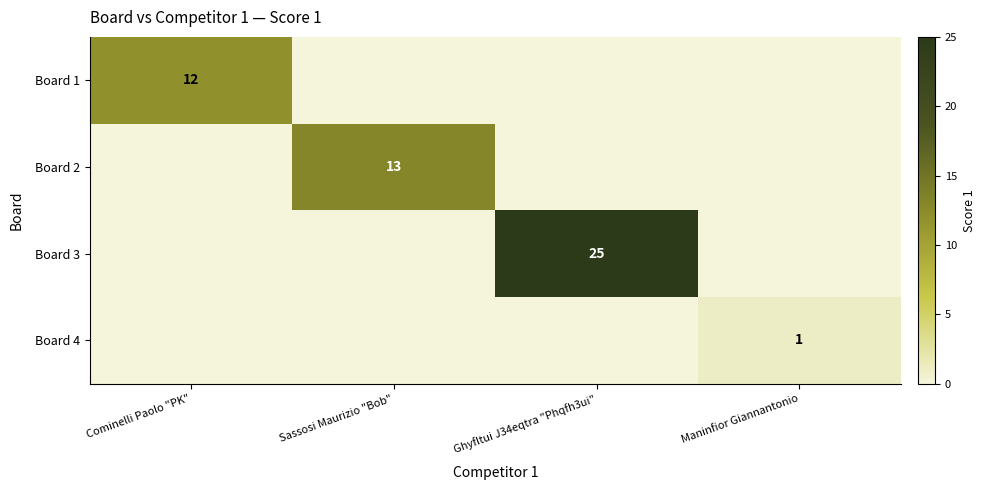

True or false: Board 3 has a value of 7 at Ghyfltui J34eqtra "Phqfh3ui".

False